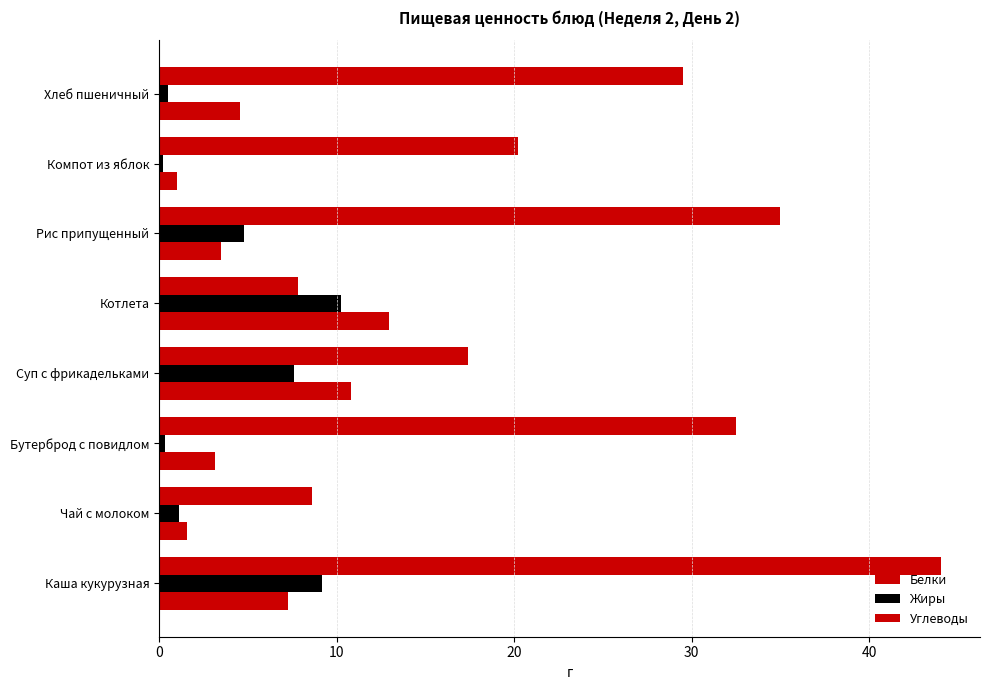

What is the value of the Углеводы bar at the 5th from the left?

7.8